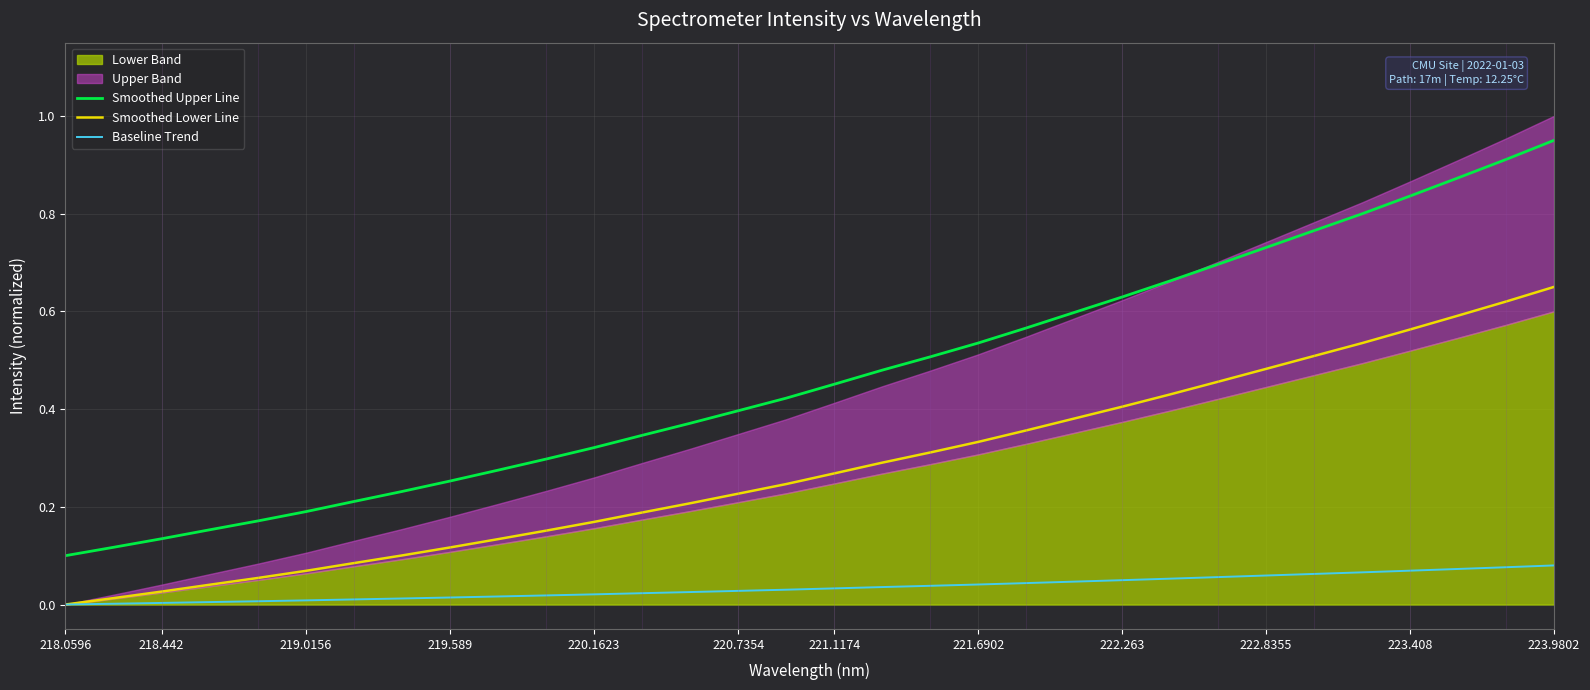

True or false: Smoothed Upper Line and Smoothed Lower Line intersect in this chart.

False